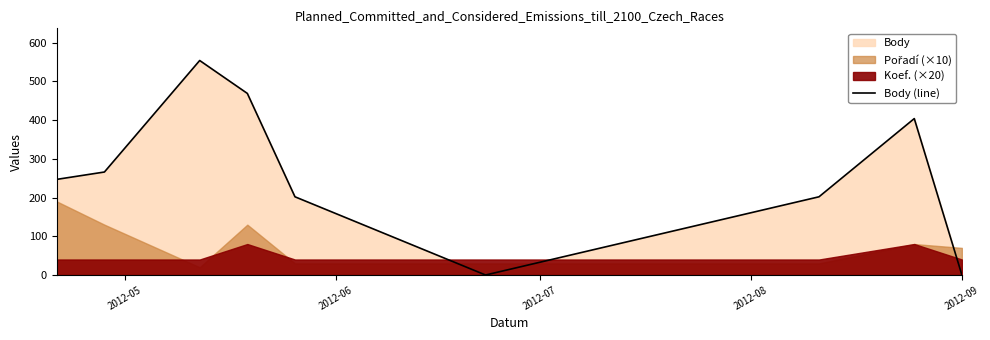

True or false: the data has more than 0 interior local peaks.

True